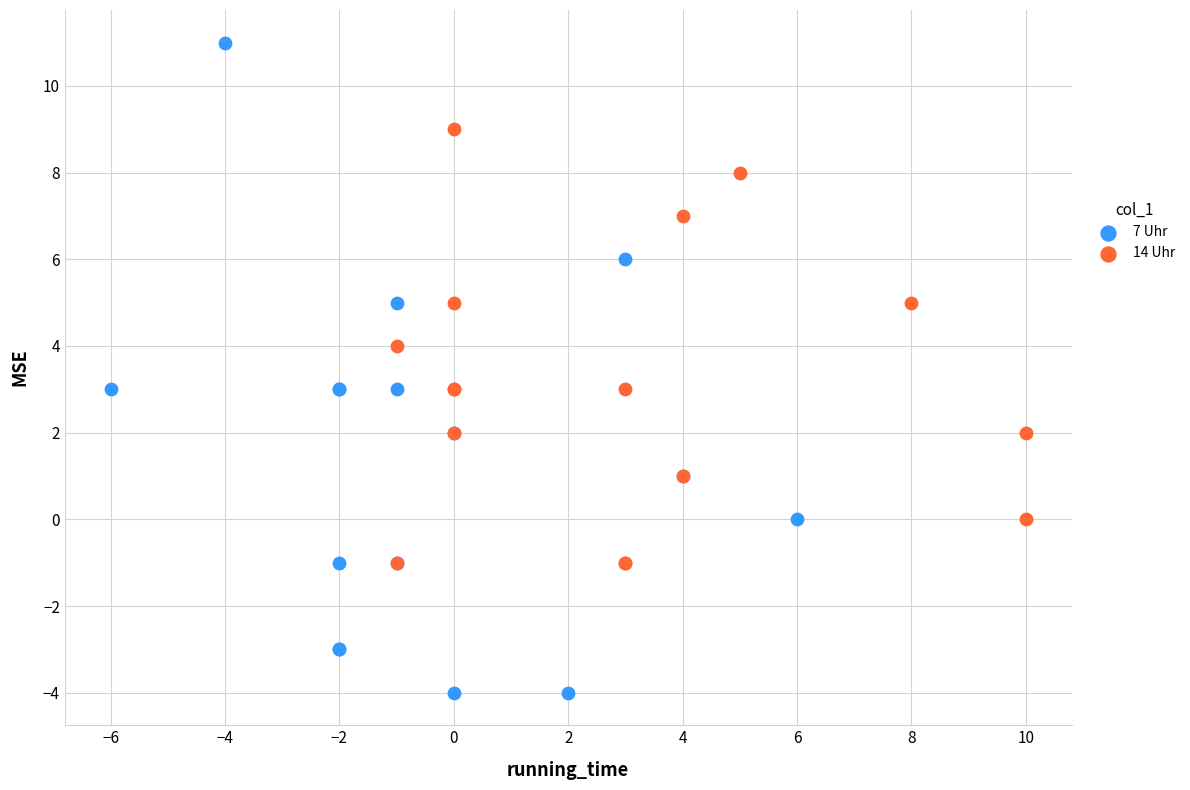

Which series contains the highest Y value?

7 Uhr